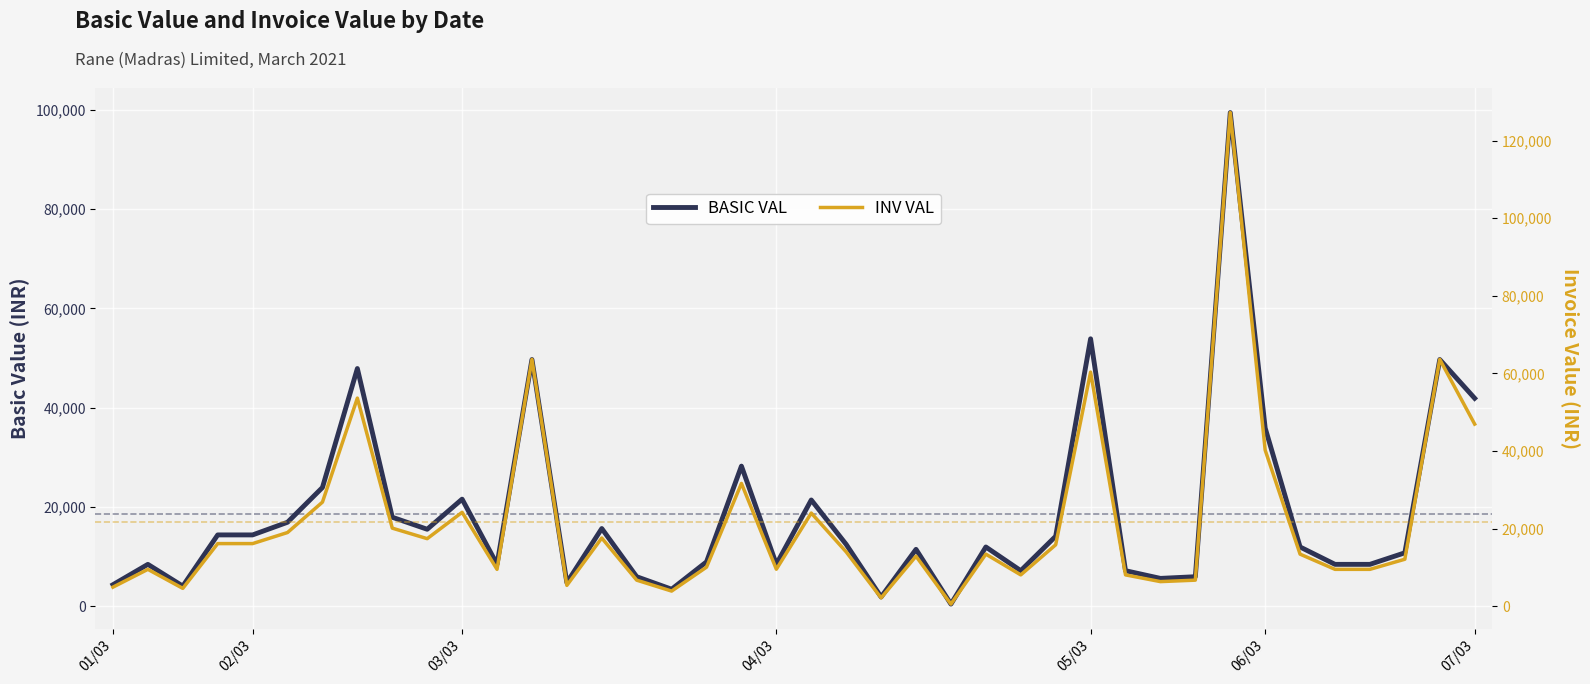

Rank the series by their average value, from lowest to highest.

BASIC VAL, INV VAL